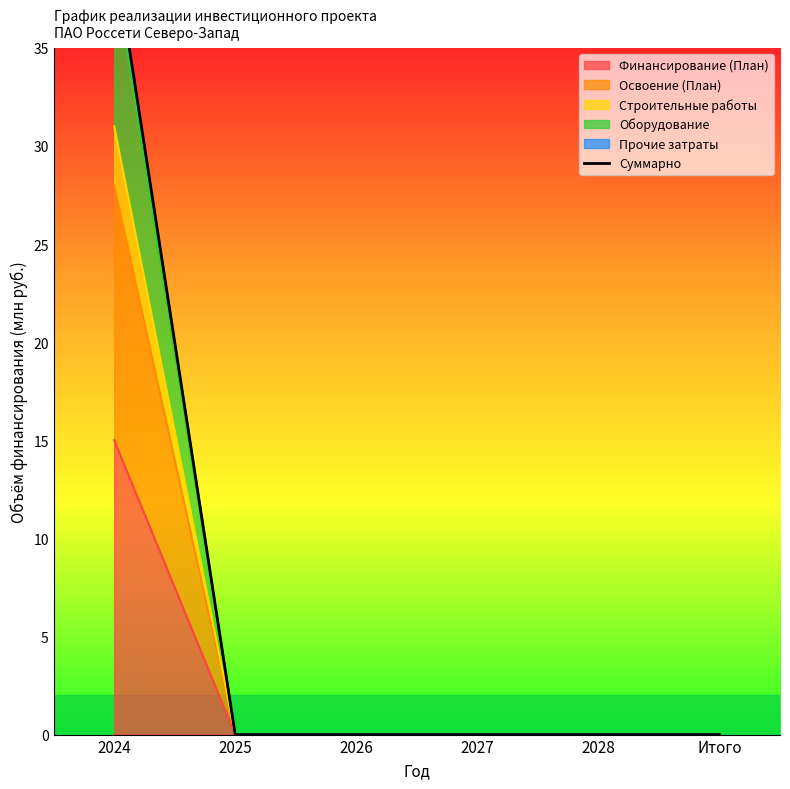

What is the average value?

7